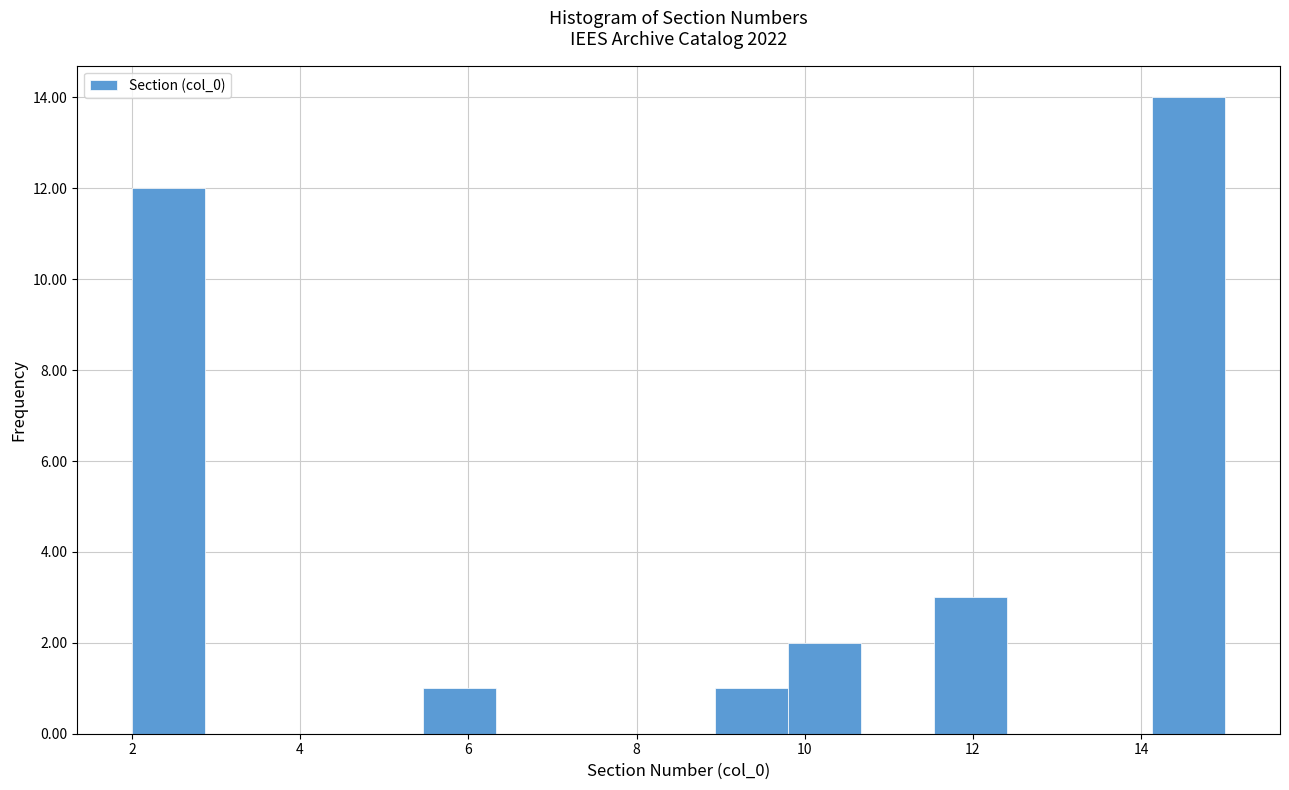

Reading left to right, transcribe this chart: for each bar, give the range it covers on the x-axis and its height. Neither the bar edges nor the heights are printed on the chart, so give them approximately, as read against the axes.

2.0 to 2.8: 12
2.8 to 3.8: 0
3.8 to 4.6: 0
4.6 to 5.4: 0
5.4 to 6.4: 1
6.4 to 7.2: 0
7.2 to 8.0: 0
8.0 to 9.0: 0
9.0 to 9.8: 1
9.8 to 10.6: 2
10.6 to 11.6: 0
11.6 to 12.4: 3
12.4 to 13.2: 0
13.2 to 14.2: 0
14.2 to 15.0: 14